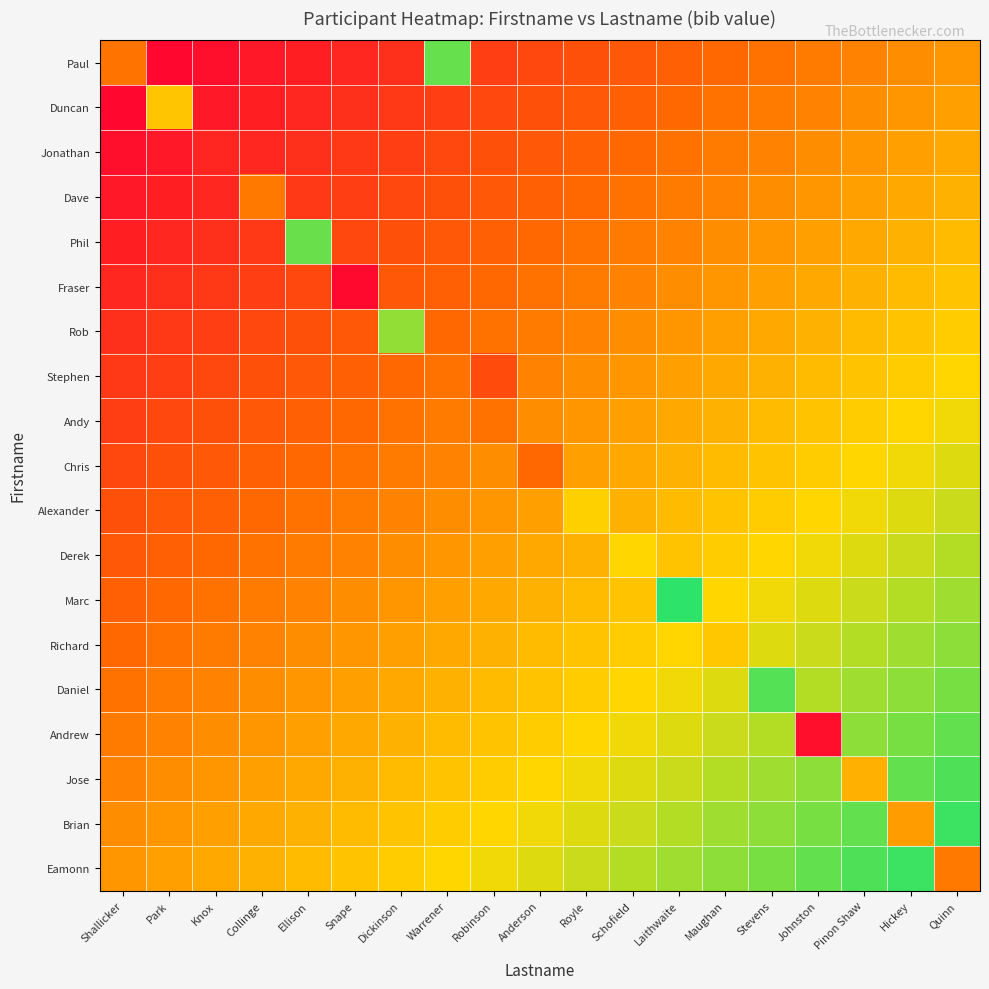

Which series has the largest total across all categories?

Eamonn